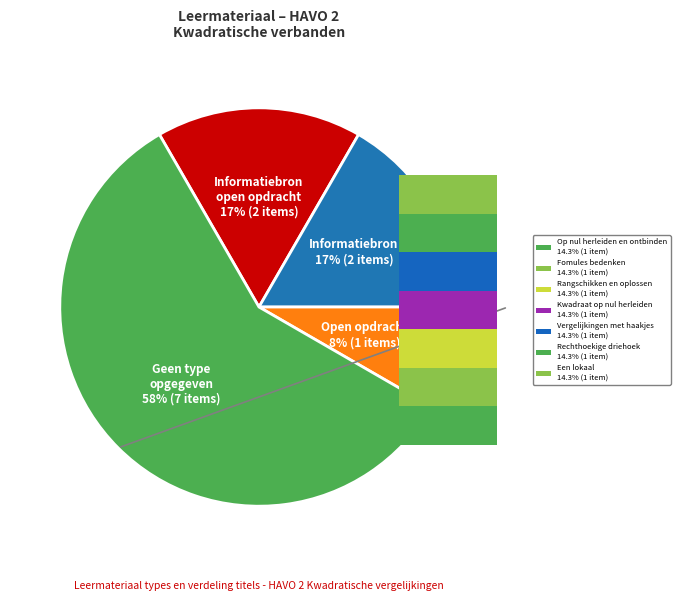

Is it true that Rechthoekige driehoek is 24% of the pie?

False